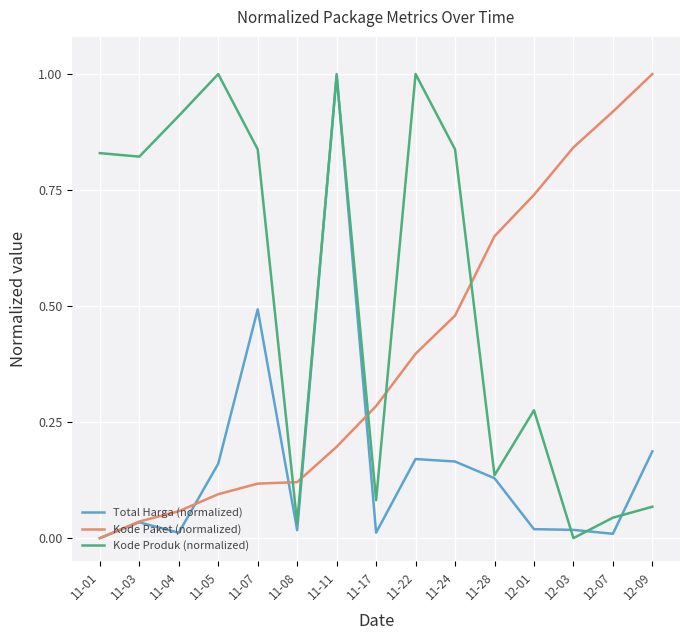

Rank the series by their average value, from highest to lowest.

Kode Produk (normalized), Kode Paket (normalized), Total Harga (normalized)